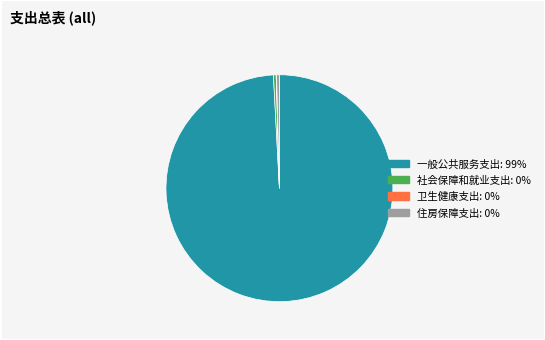

Approximately how many times larger is the value at 住房保障支出 compared to 社会保障和就业支出?

1.0